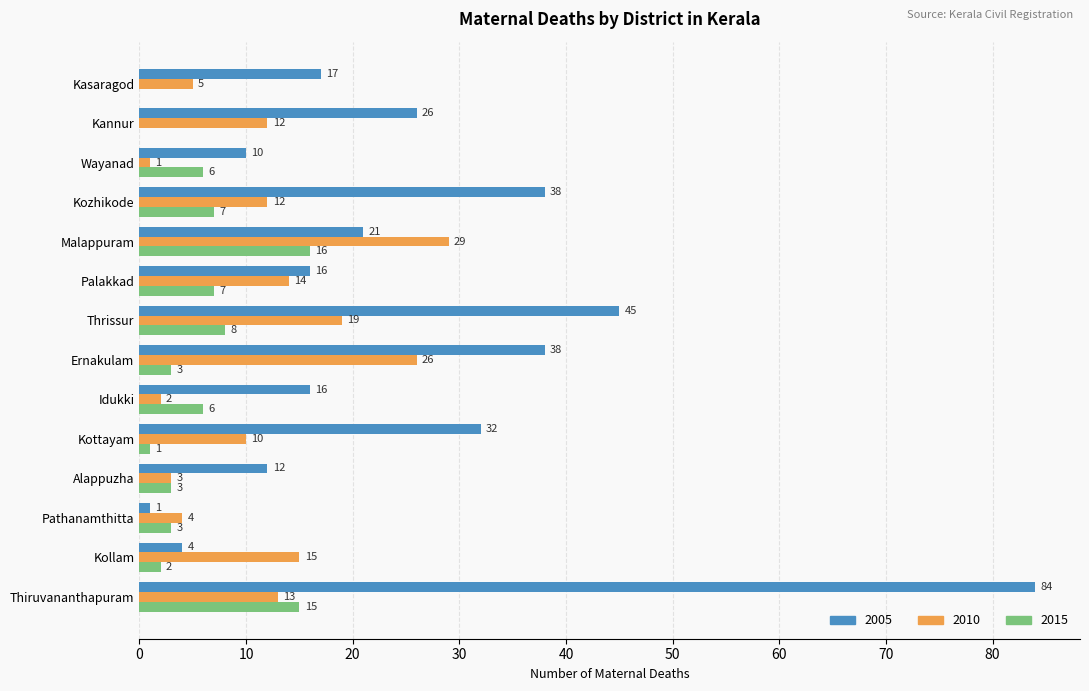

Is the value of 2005 at Ernakulam greater than the value of 2010 at Thiruvananthapuram?

Yes